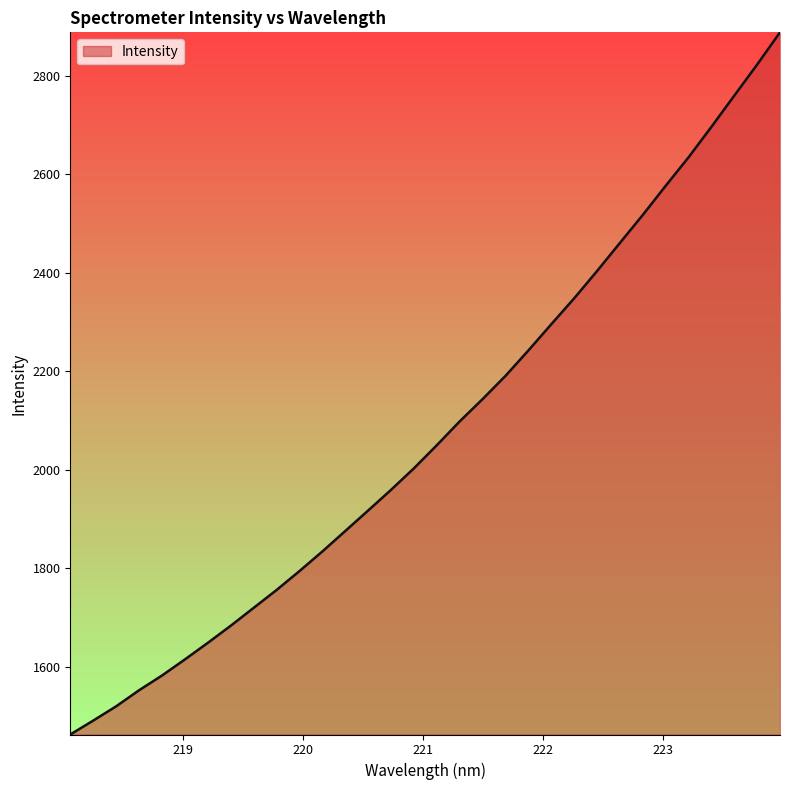

What is the maximum value shown in the chart?

2888.1